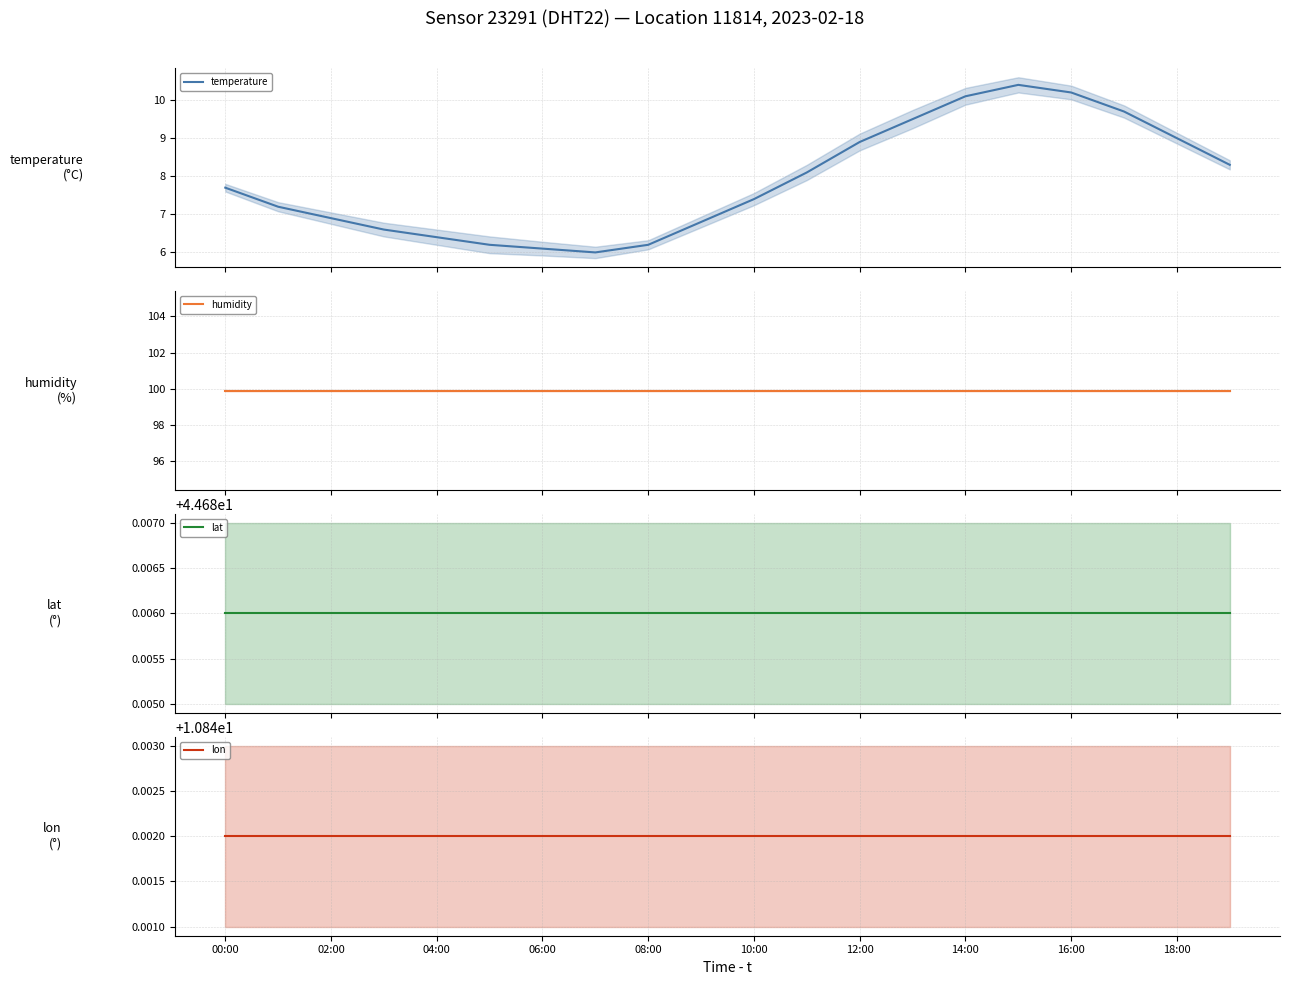

True or false: lat and humidity cross at least once.

False